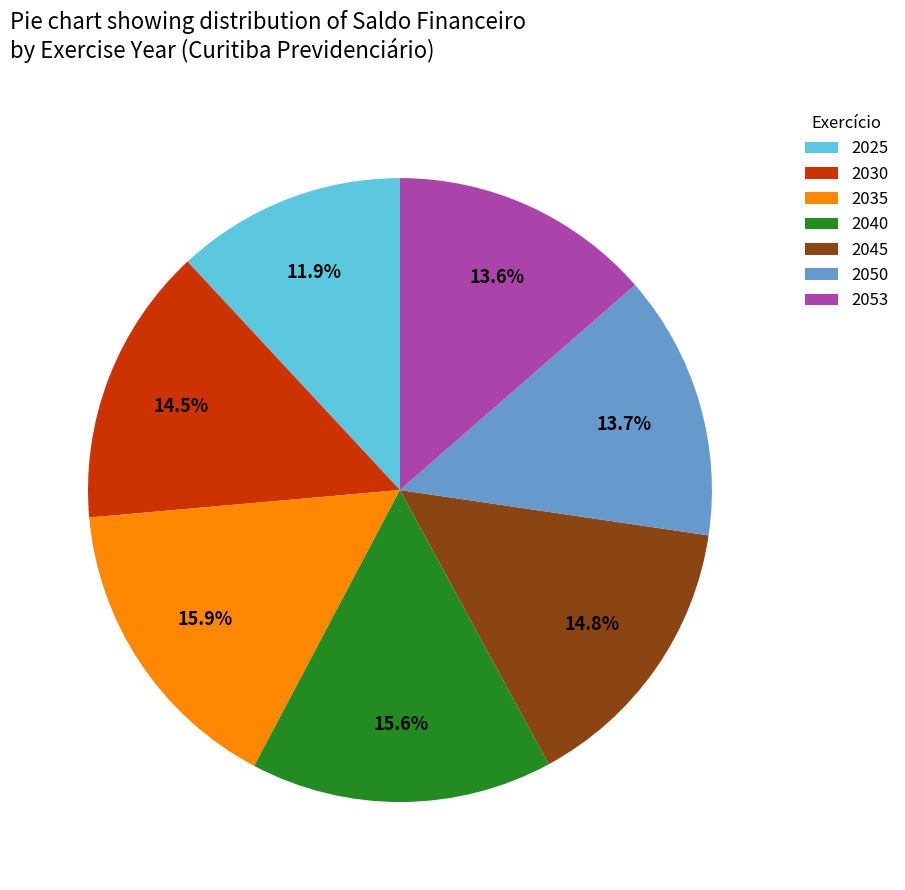

Approximately how many times larger is the value at 2025 compared to 2050?

0.9